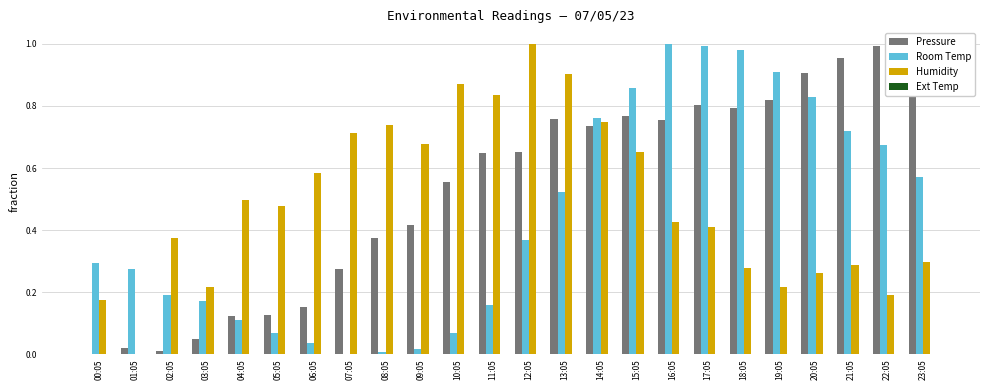

Reading left to right, what are all the values shown in this chart?

Pressure: 00:05=0.0	01:05=0.0	02:05=0.0	03:05=0.0	04:05=0.1	05:05=0.1	06:05=0.2	07:05=0.3	08:05=0.4	09:05=0.4	10:05=0.6	11:05=0.6	12:05=0.7	13:05=0.8	14:05=0.7	15:05=0.8	16:05=0.8	17:05=0.8	18:05=0.8	19:05=0.8	20:05=0.9	21:05=1.0	22:05=1.0	23:05=1.0
Room Temp: 00:05=0.3	01:05=0.3	02:05=0.2	03:05=0.2	04:05=0.1	05:05=0.1	06:05=0.0	07:05=0.0	08:05=0.0	09:05=0.0	10:05=0.1	11:05=0.2	12:05=0.4	13:05=0.5	14:05=0.8	15:05=0.9	16:05=1.0	17:05=1.0	18:05=1.0	19:05=0.9	20:05=0.8	21:05=0.7	22:05=0.7	23:05=0.6
Humidity: 00:05=0.2	01:05=0.0	02:05=0.4	03:05=0.2	04:05=0.5	05:05=0.5	06:05=0.6	07:05=0.7	08:05=0.7	09:05=0.7	10:05=0.9	11:05=0.8	12:05=1.0	13:05=0.9	14:05=0.7	15:05=0.7	16:05=0.4	17:05=0.4	18:05=0.3	19:05=0.2	20:05=0.3	21:05=0.3	22:05=0.2	23:05=0.3
Ext Temp: 00:05=0.0	01:05=0.0	02:05=0.0	03:05=0.0	04:05=0.0	05:05=0.0	06:05=0.0	07:05=0.0	08:05=0.0	09:05=0.0	10:05=0.0	11:05=0.0	12:05=0.0	13:05=0.0	14:05=0.0	15:05=0.0	16:05=0.0	17:05=0.0	18:05=0.0	19:05=0.0	20:05=0.0	21:05=0.0	22:05=0.0	23:05=0.0